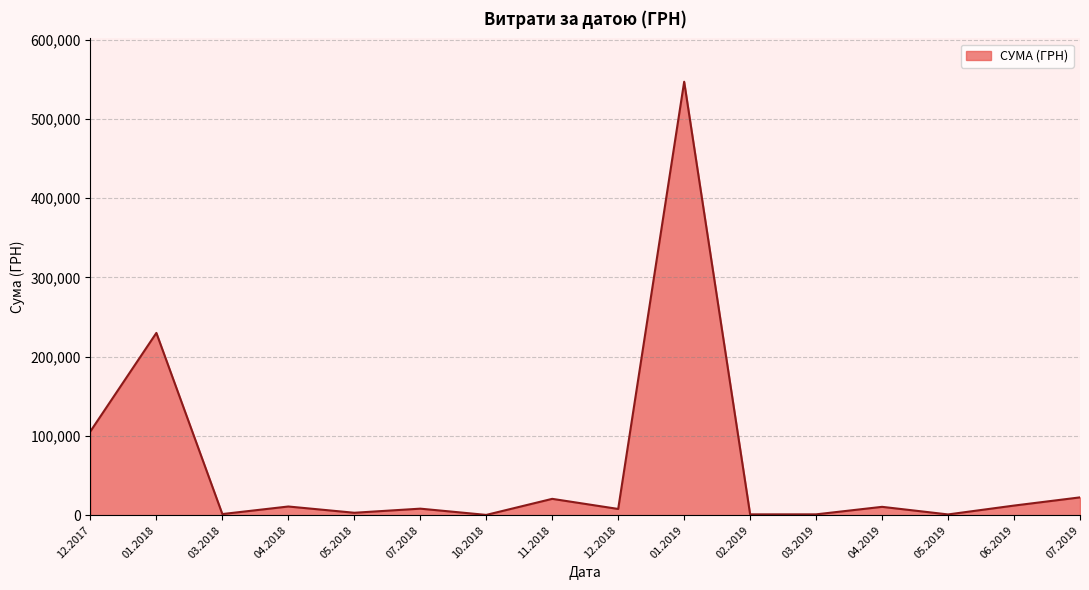

The value at 01.2018 is 354058.8. True or false?

False